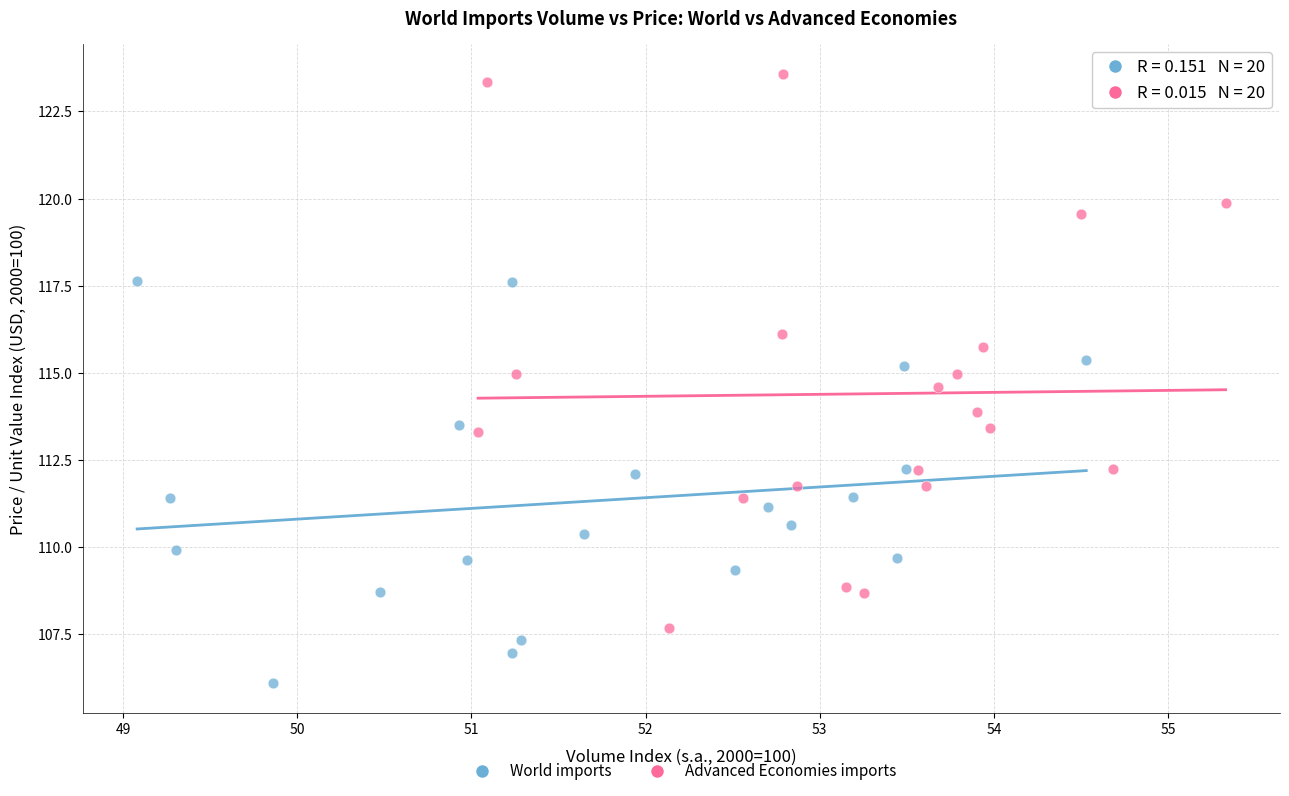

Which series reaches the maximum Y coordinate?

Advanced Economies imports